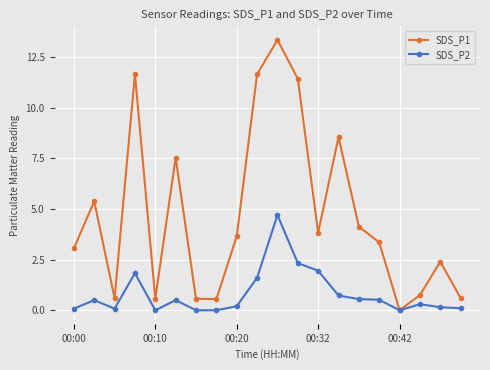

Which series has the largest range (max minus min)?

SDS_P1